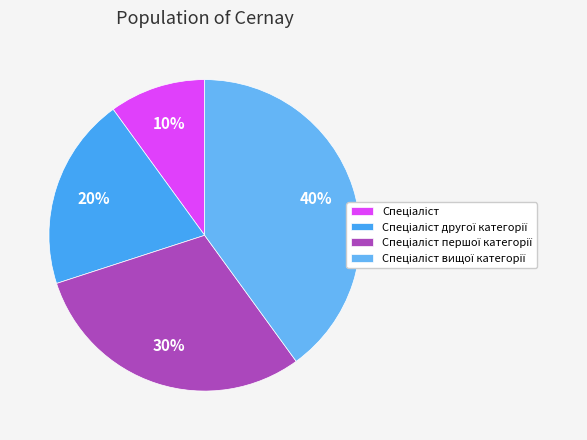

To the nearest percent, what is the average slice percentage?

25%